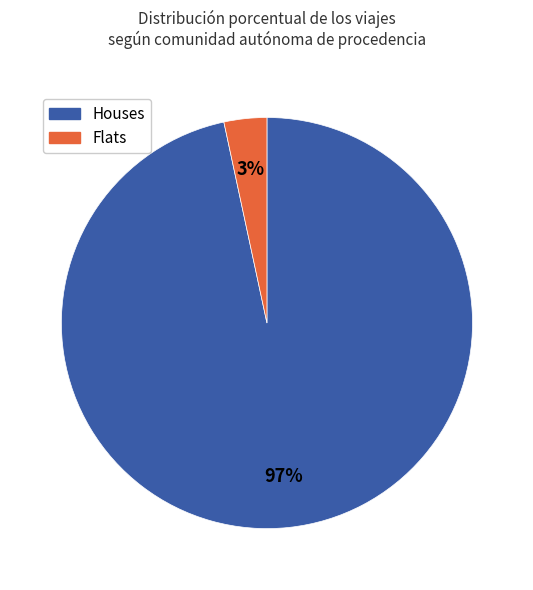

To the nearest percent, what is the average slice percentage?

50%